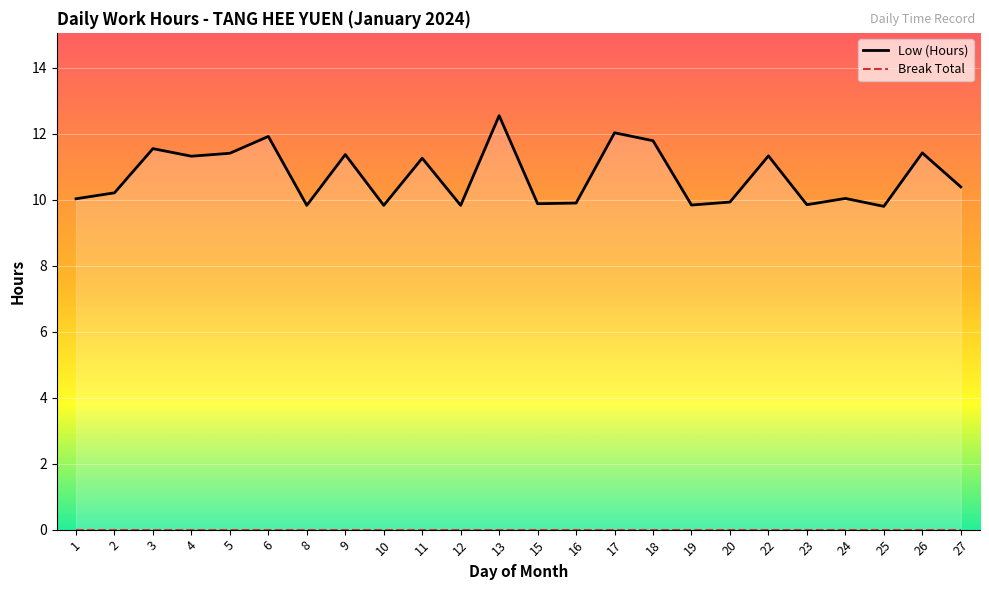

What is the greatest value displayed?

12.6